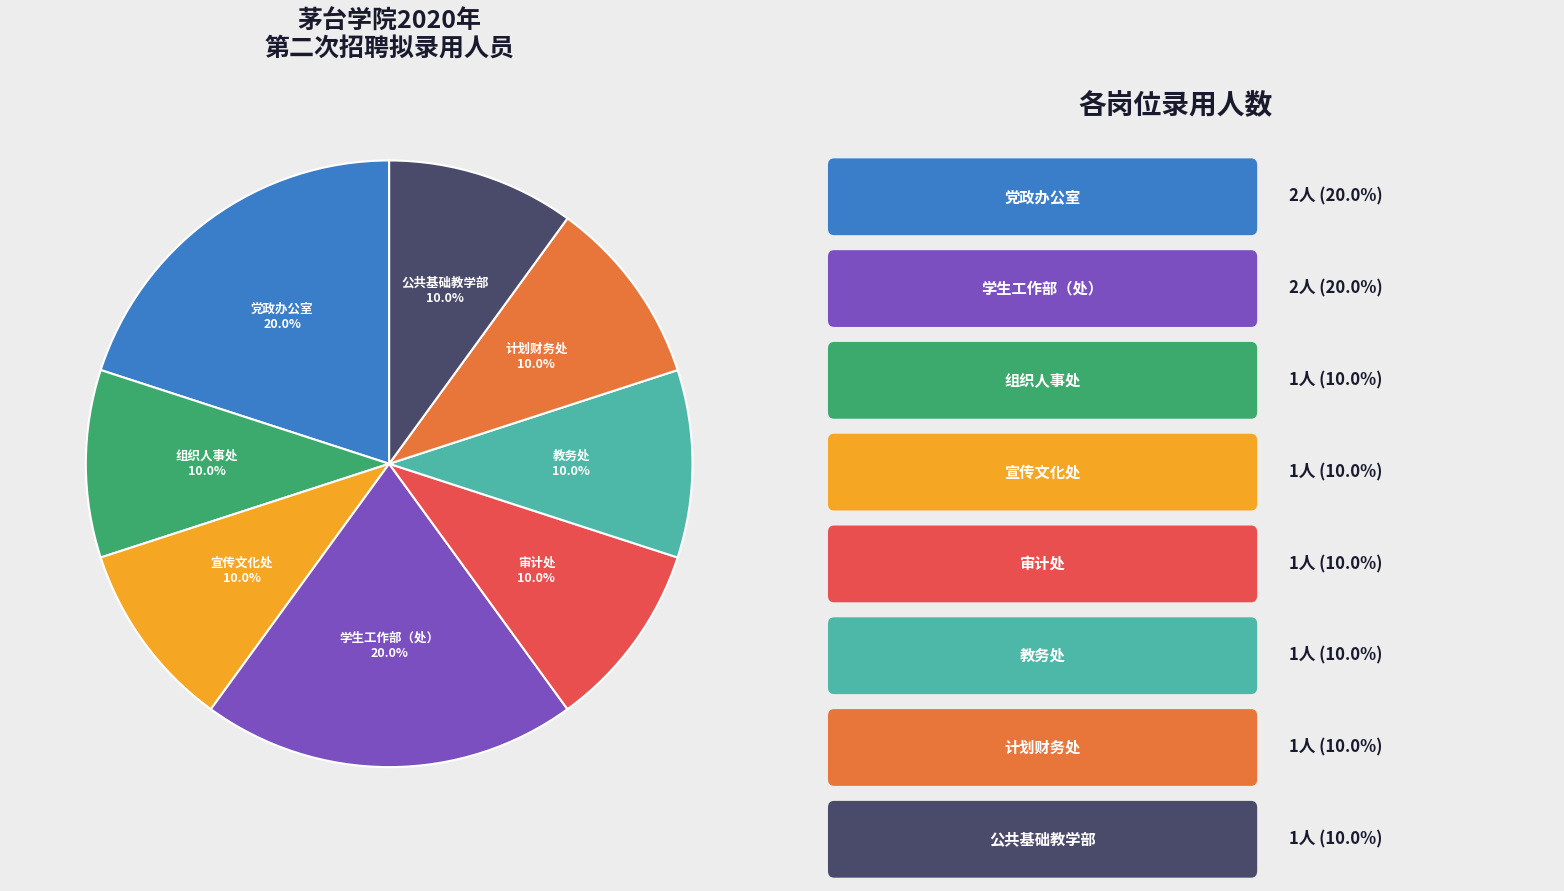

Does any single category account for the majority?

No